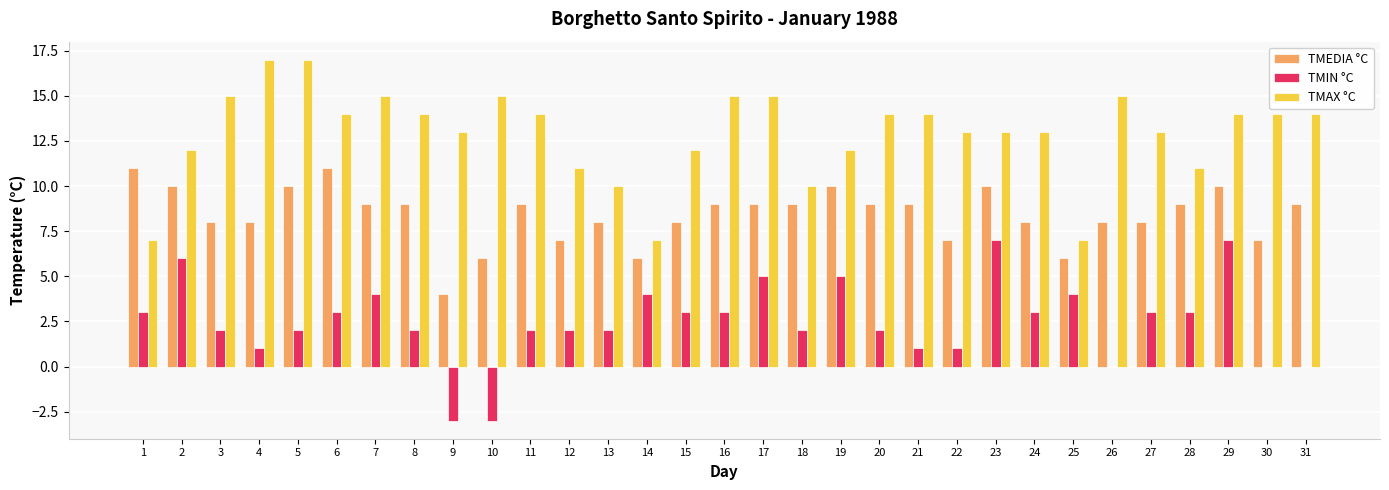

What are all the series names shown in the legend?

TMEDIA °C, TMIN °C, TMAX °C